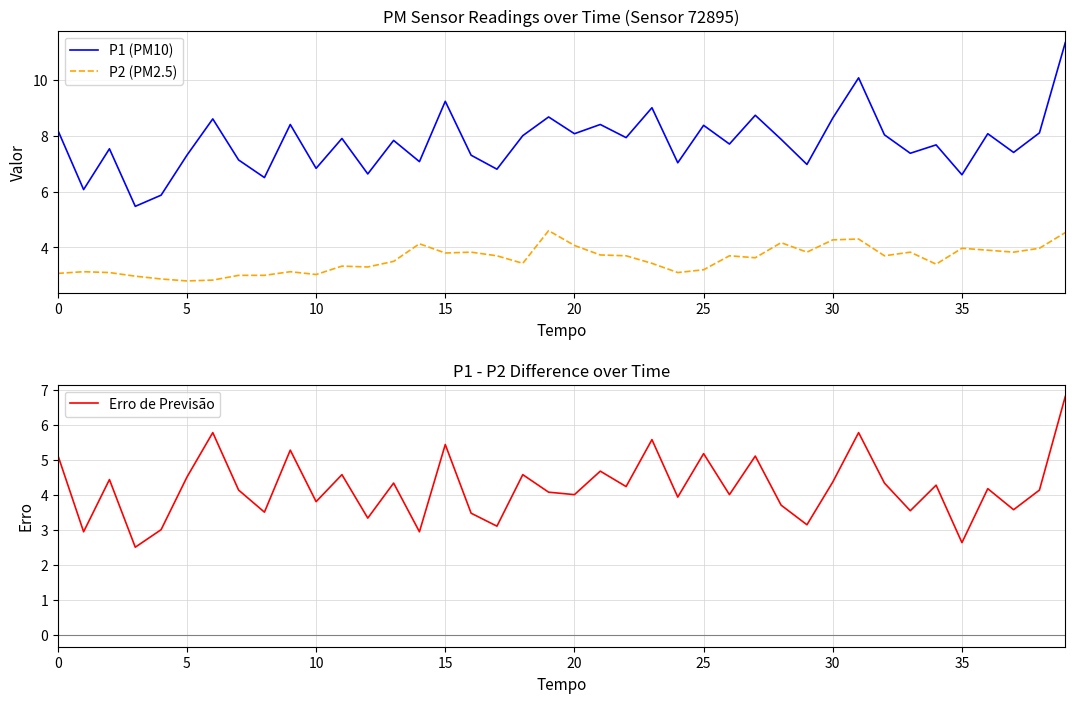

Is it true that P2 (PM2.5) equals 1.5 at 34?

False